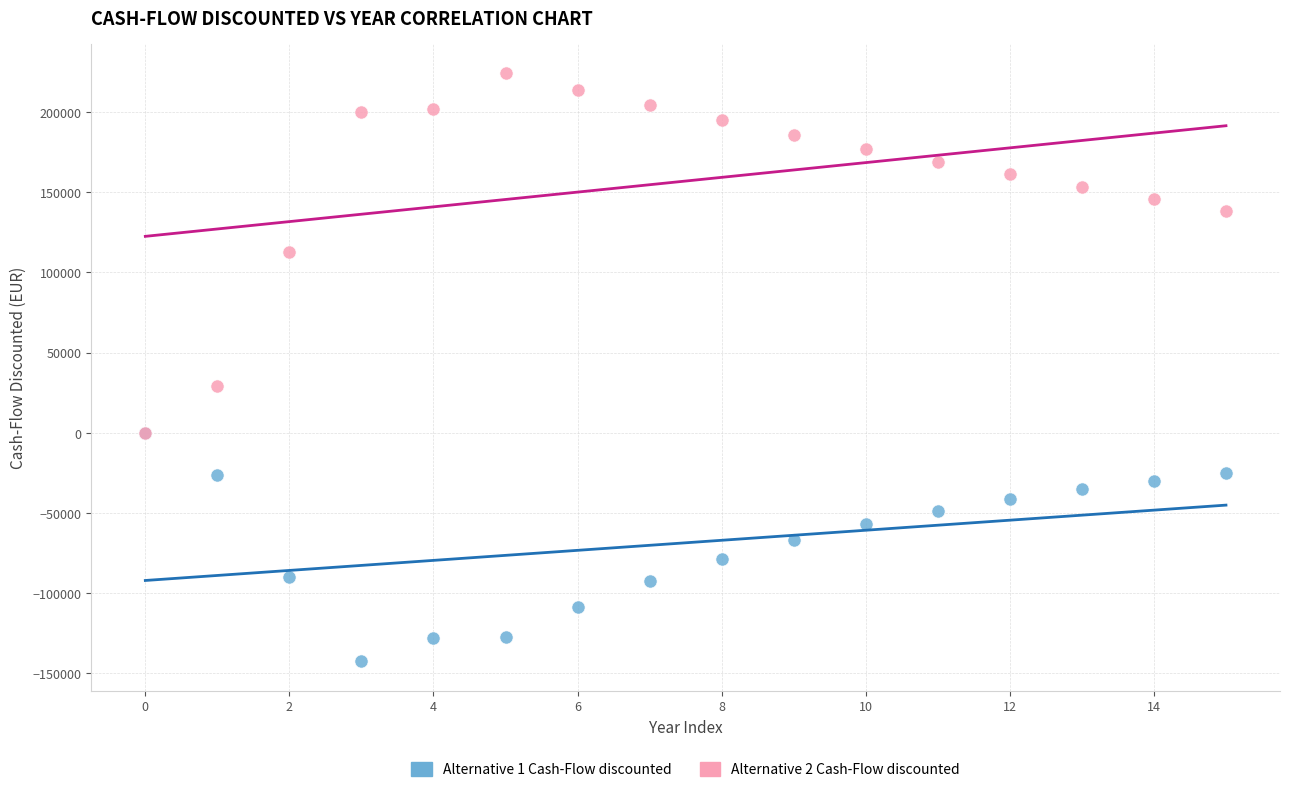

Which series contains the lowest Y value?

Alternative 1 Cash-Flow discounted